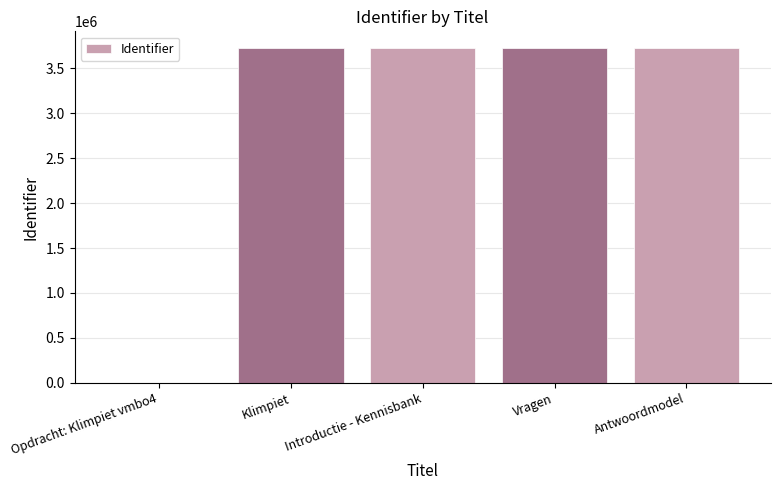

What is the ratio of the value at Klimpiet to the value at Introductie - Kennisbank?

1.0